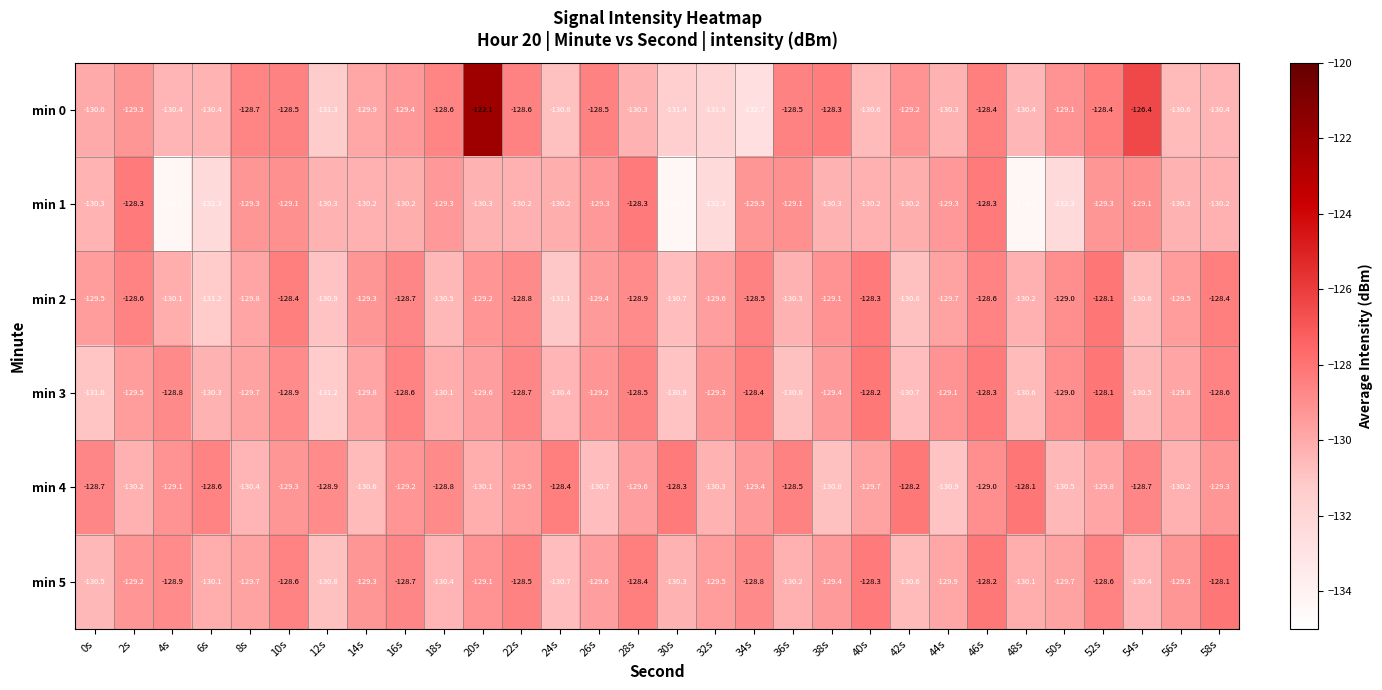

What is the difference between the highest and lowest values at 20s?

8.2